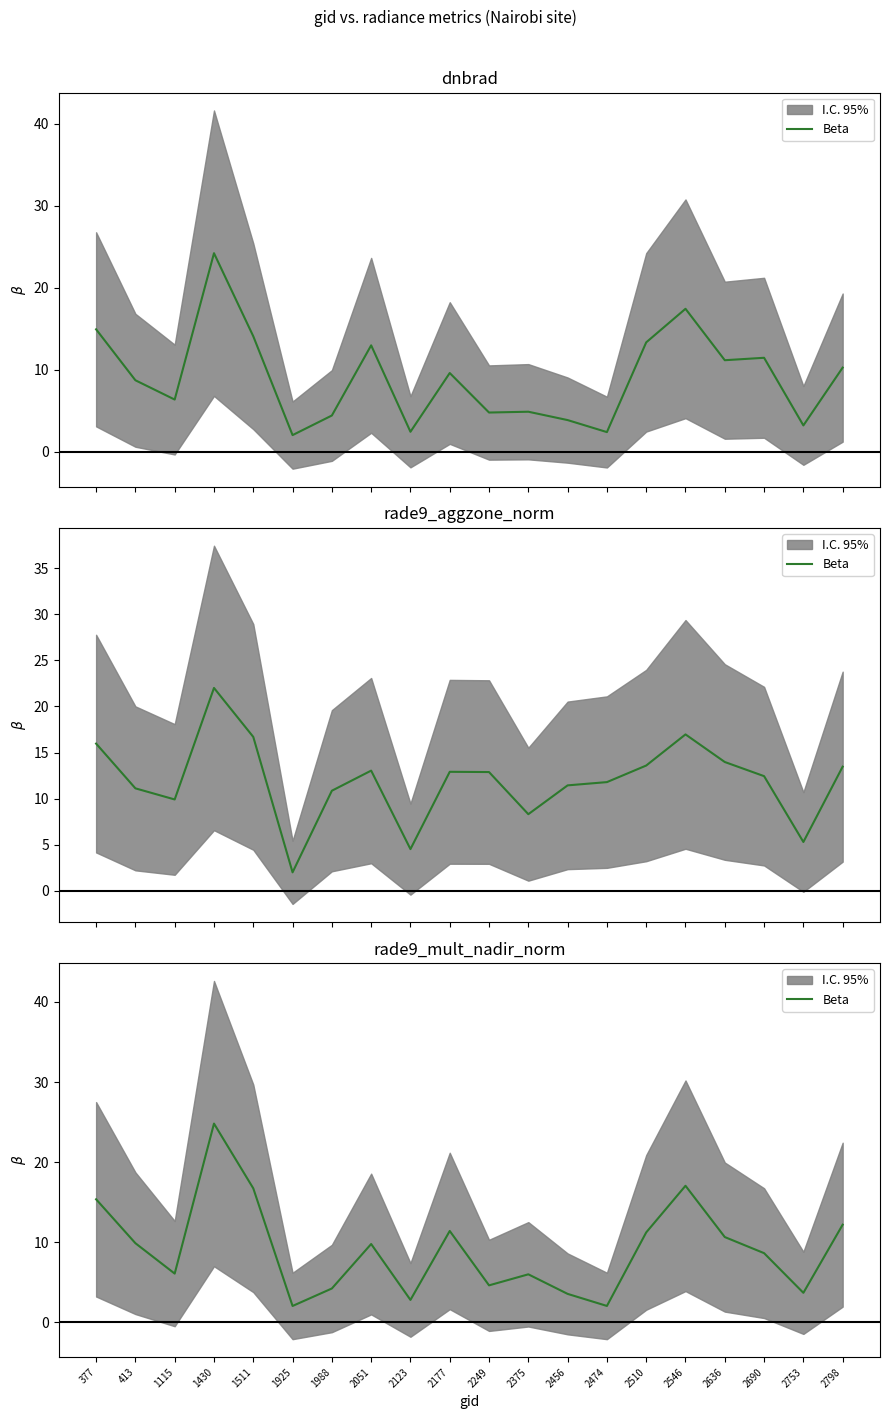

True or false: the data shows 3.2 at 2375.

False